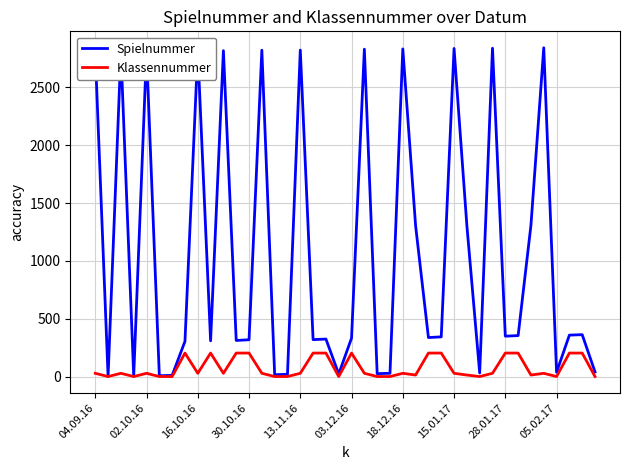

Which series has the largest total across all categories?

Spielnummer